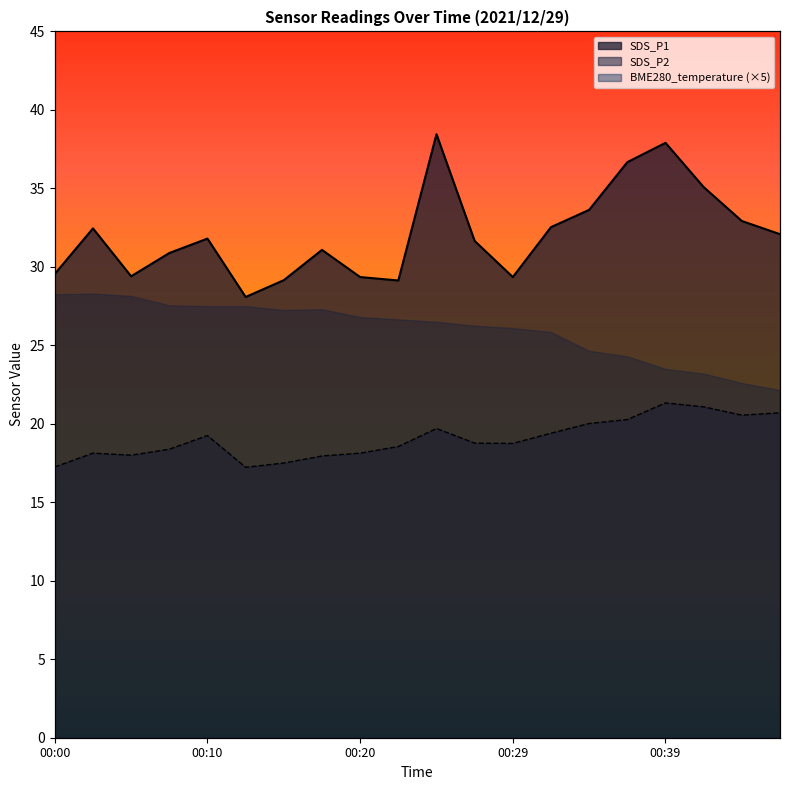

What is the difference between the maximum and minimum values in the SDS_P1 series?

10.4